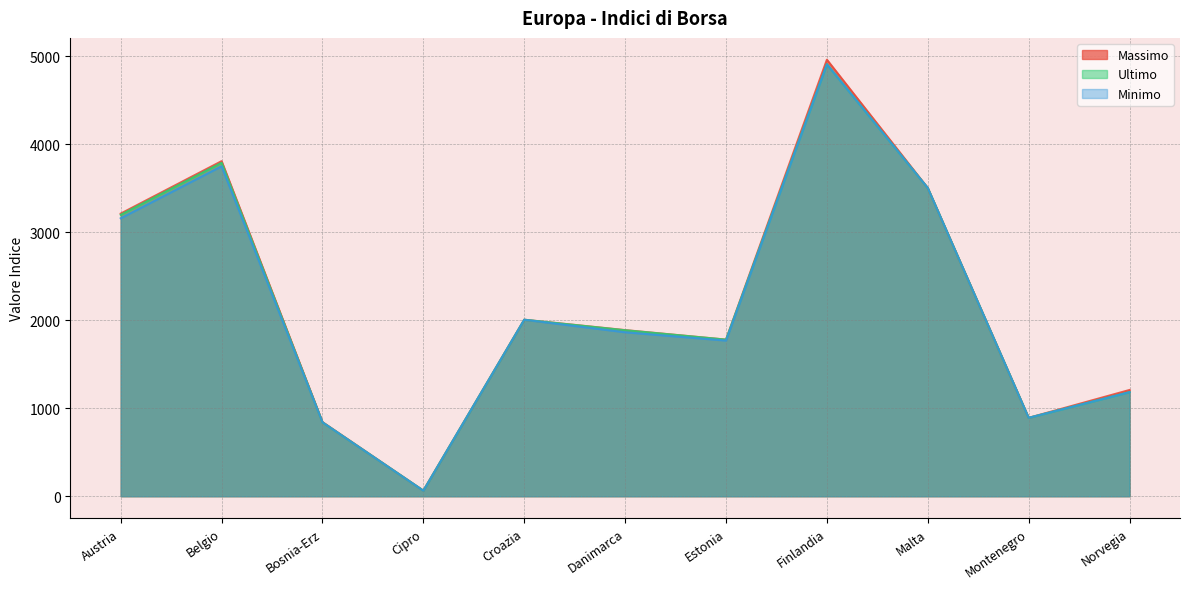

The Massimo series shows 924.6 at Croazia. True or false?

False